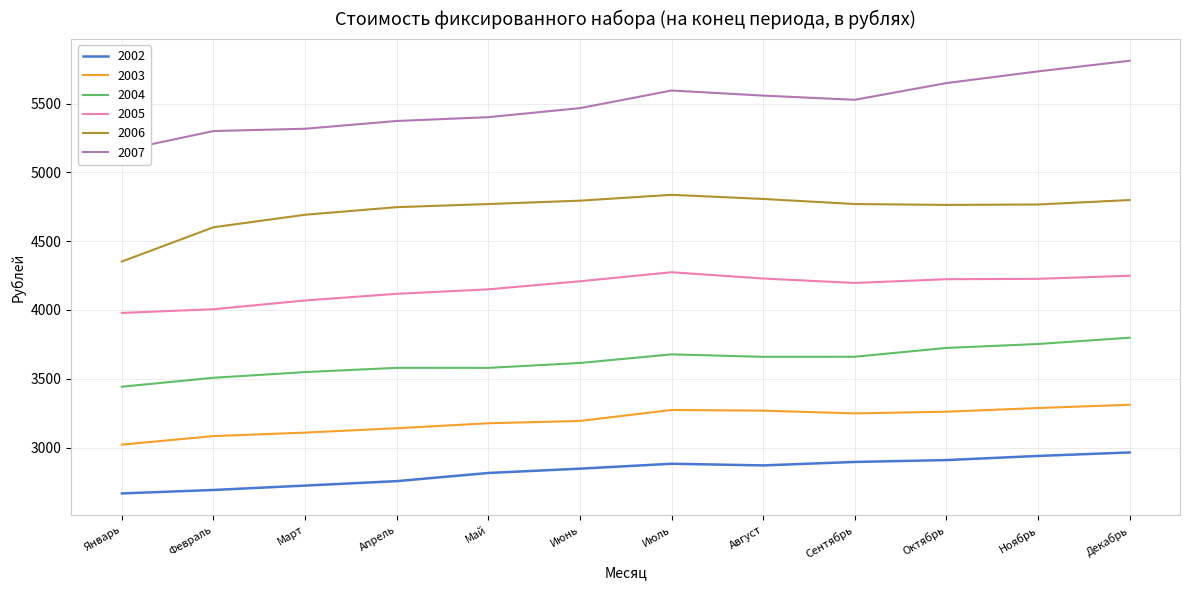

Which series has the largest total across all categories?

2007